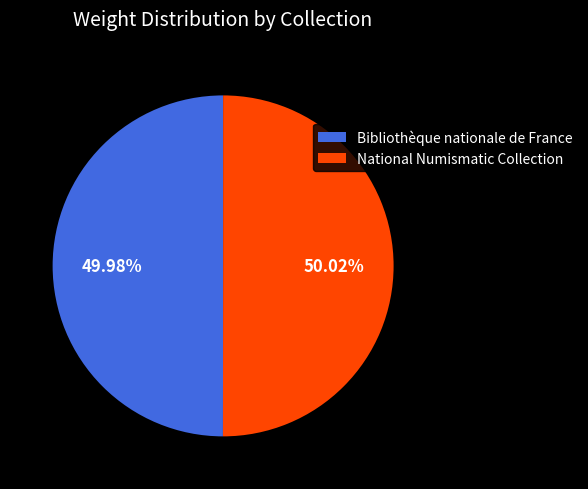

To the nearest percent, what percentage of the pie is National Numismatic Collection?

50%